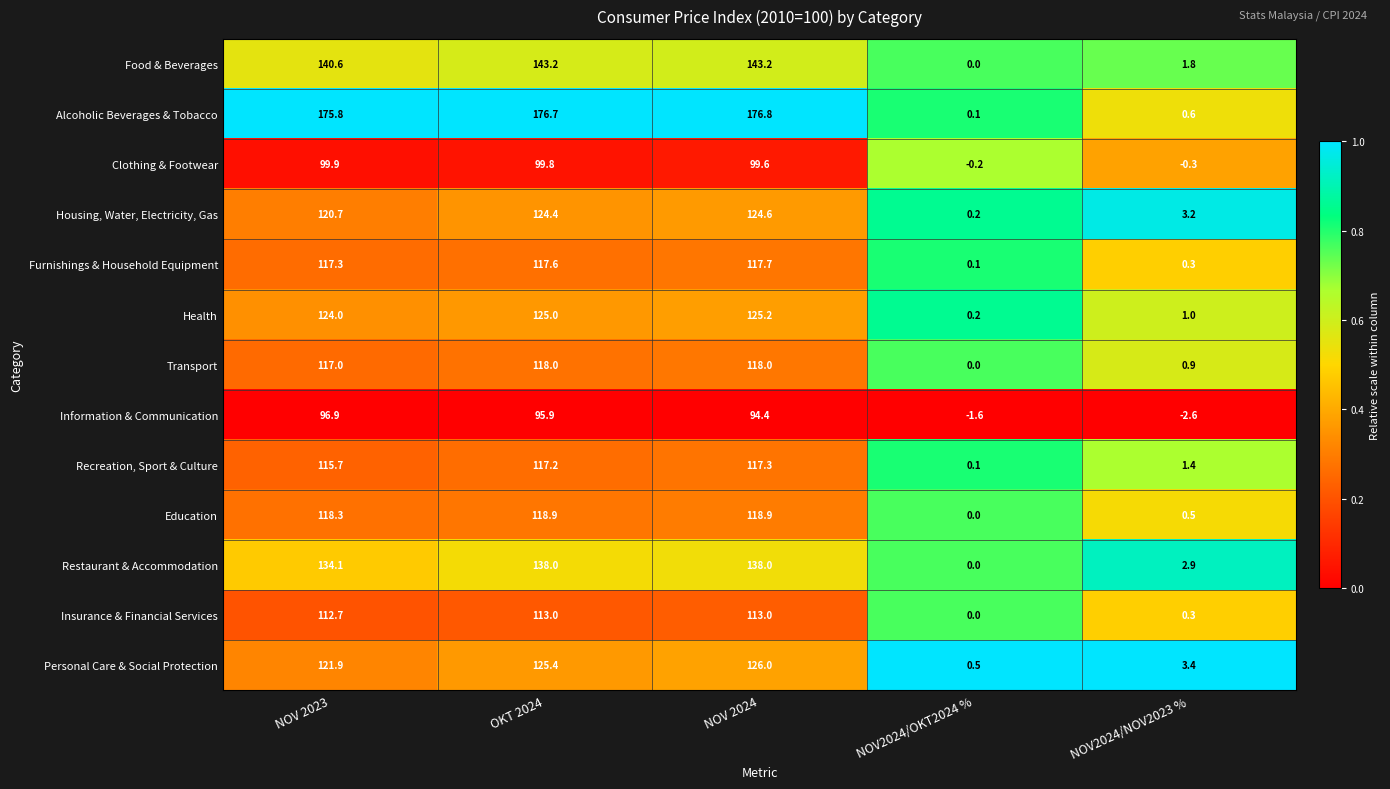

Which series has the largest total across all categories?

Alcoholic Beverages & Tobacco